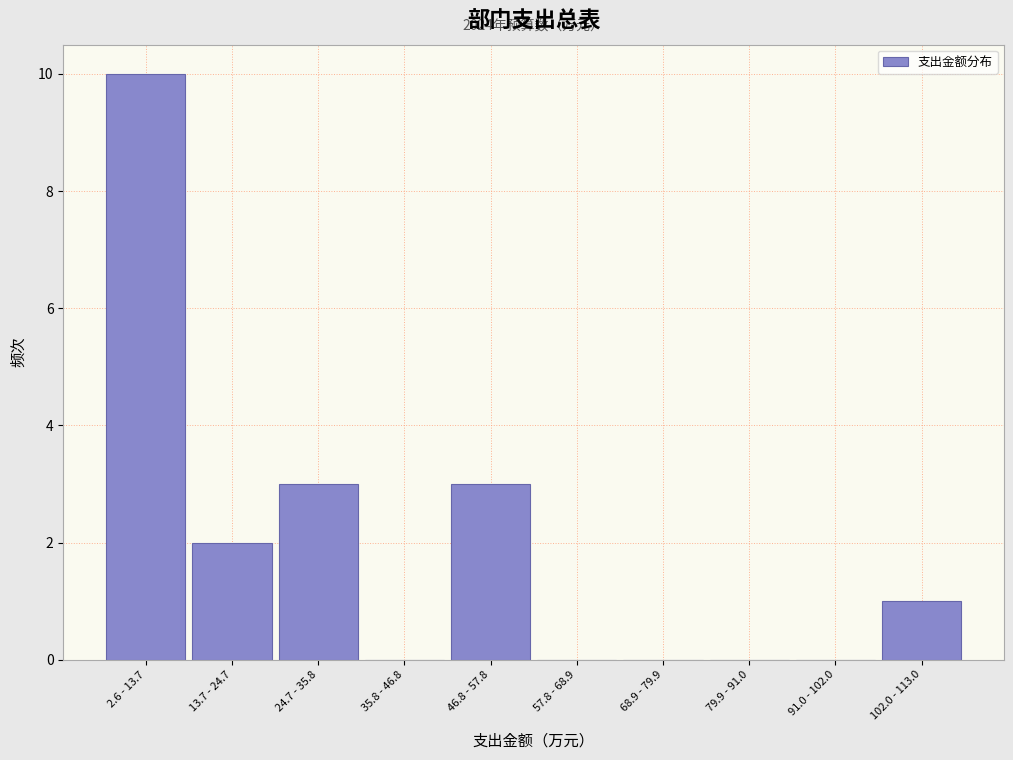

Reading left to right, list all the values displayed in this chart.

2.6 - 13.7=10	13.7 - 24.7=2	24.7 - 35.8=3	35.8 - 46.8=0	46.8 - 57.8=3	57.8 - 68.9=0	68.9 - 79.9=0	79.9 - 91.0=0	91.0 - 102.0=0	102.0 - 113.0=1